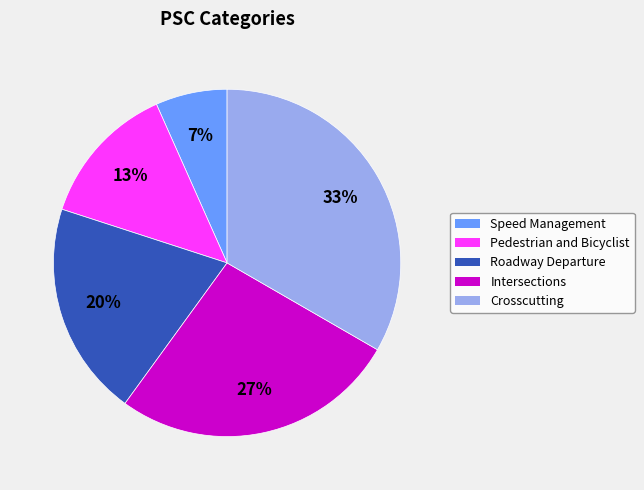

Rank the categories by value from highest to lowest.

Crosscutting, Intersections, Roadway Departure, Pedestrian and Bicyclist, Speed Management